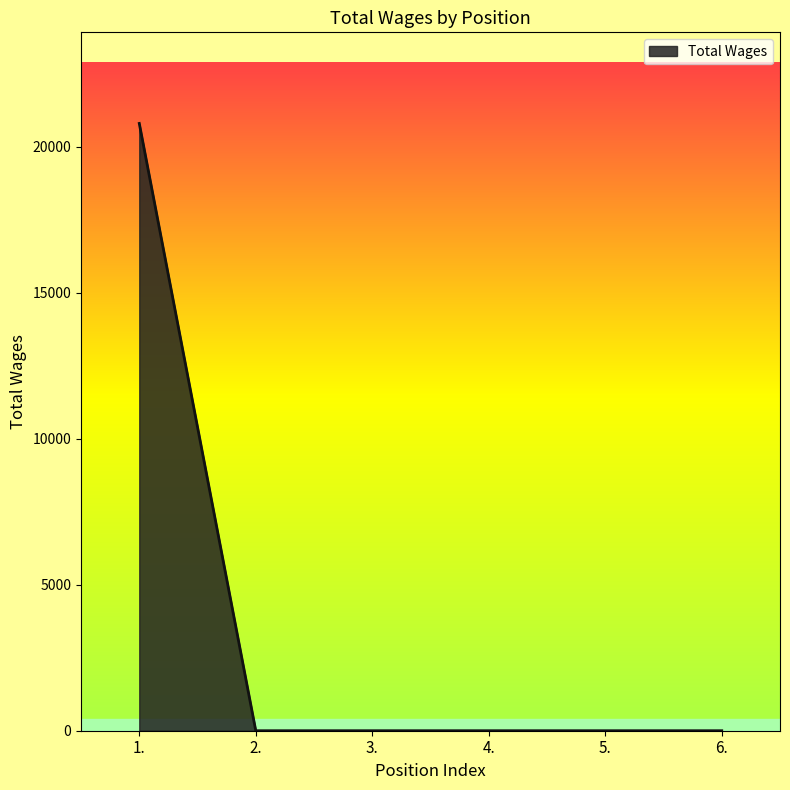

The chart shows a value of 0 at 4.. True or false?

True